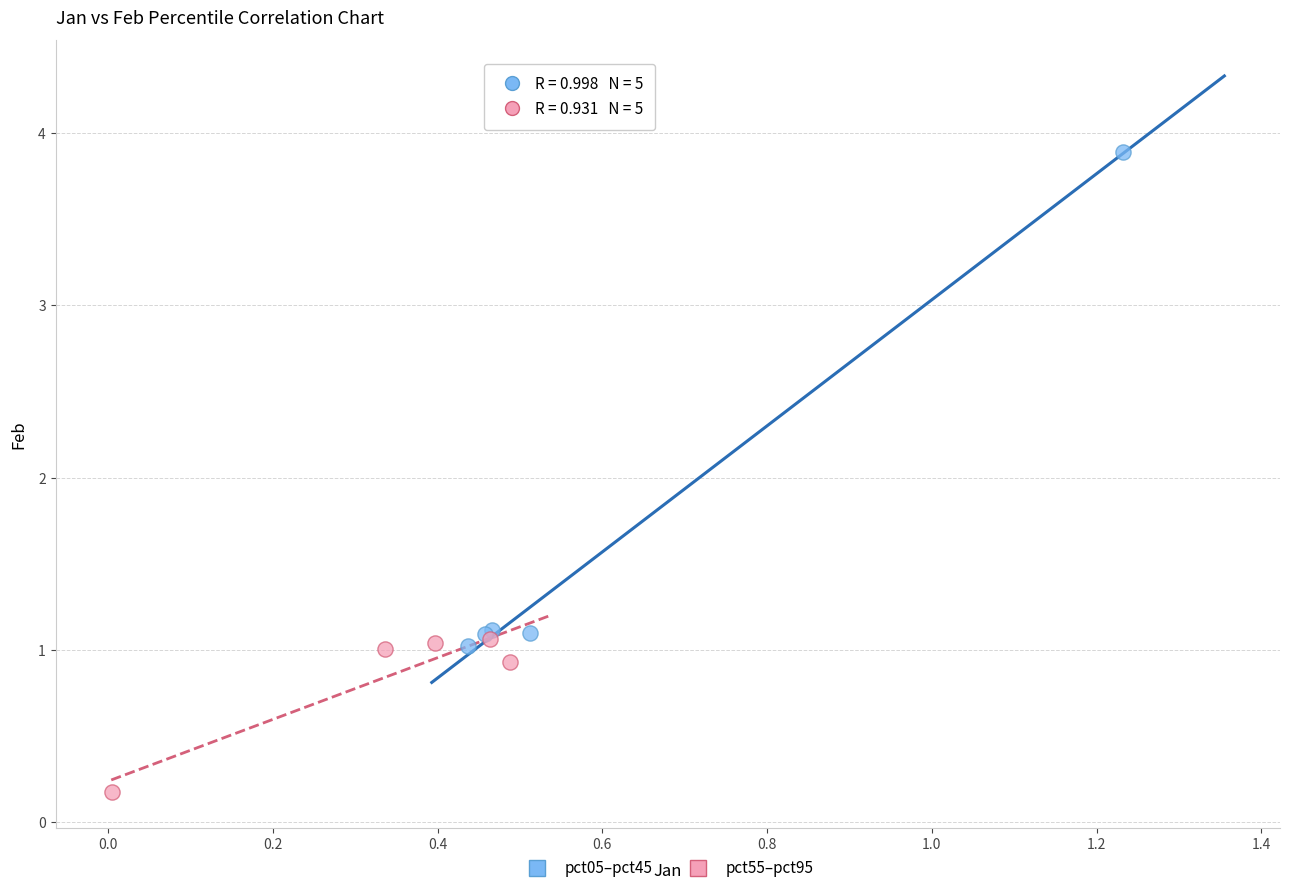

Which series has the largest Y range (max minus min)?

pct05–pct45